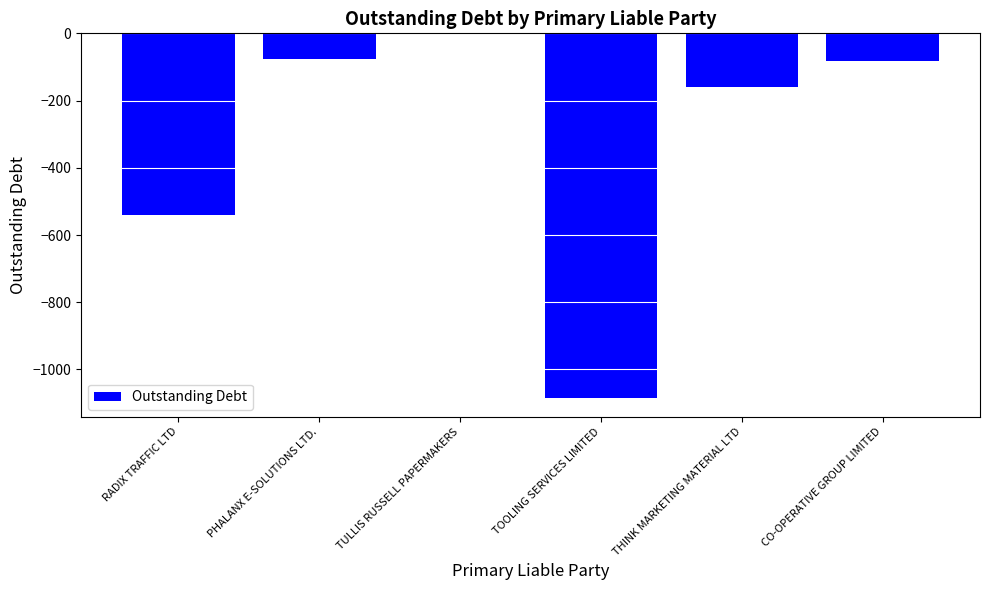

Count the number of values greater than -83.

2